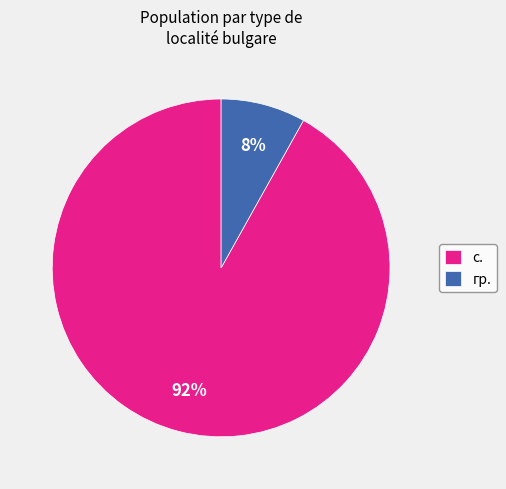

To the nearest percent, what is the average slice percentage?

50%